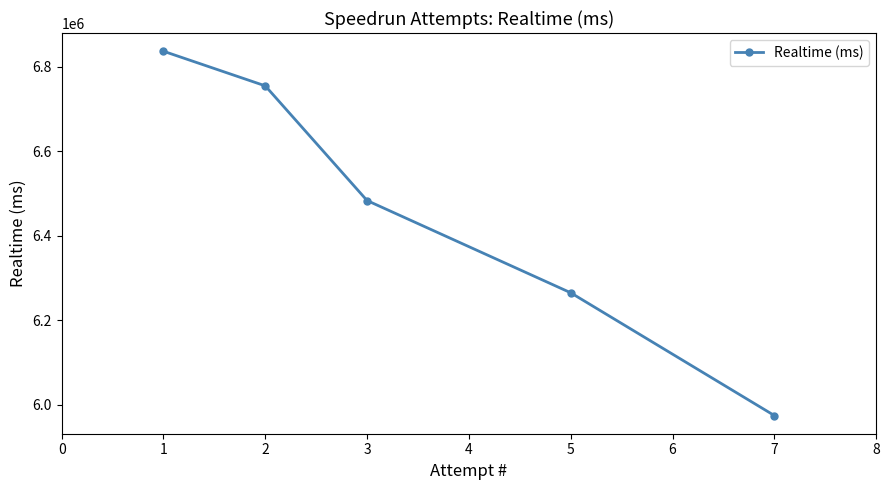

Does the chart display data point markers on the line(s)?

Yes